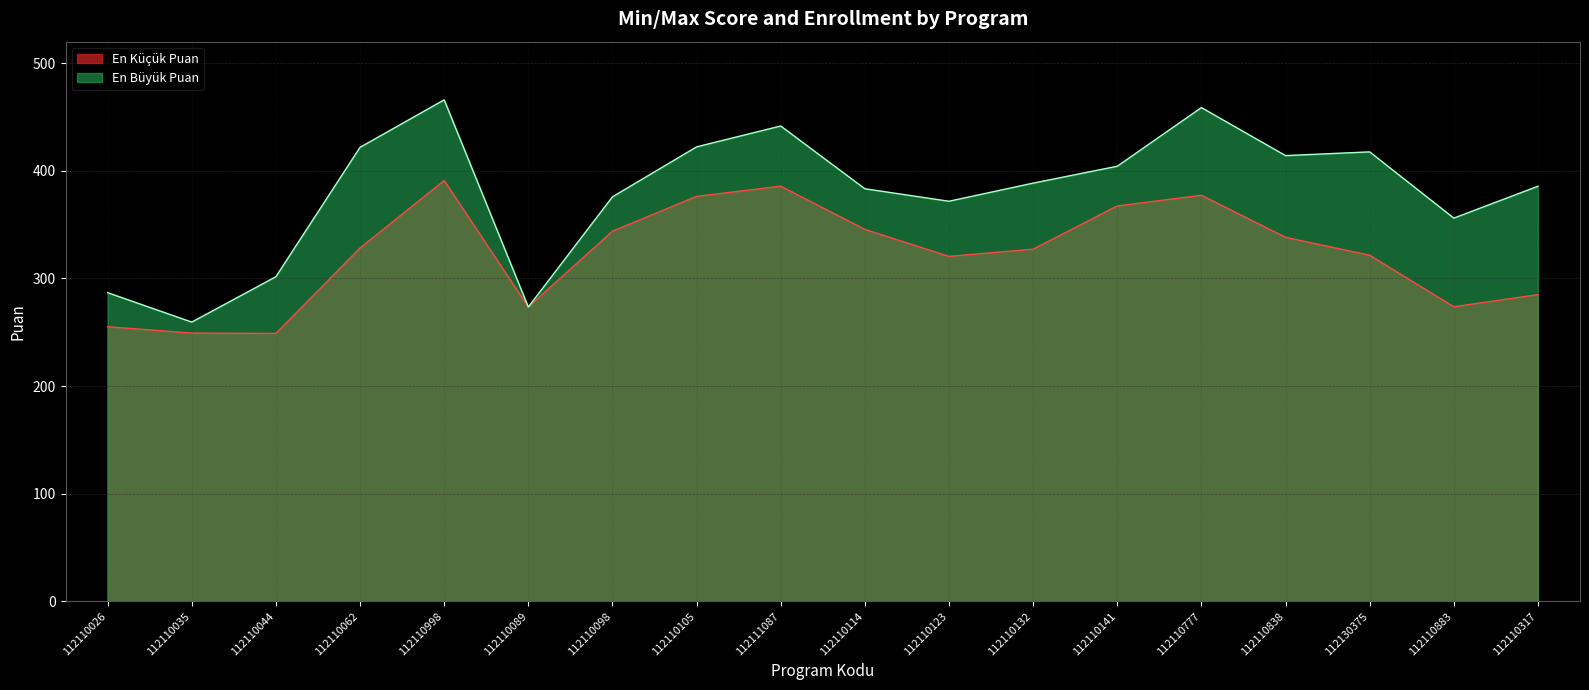

Reading right to left, transcribe all the data shown in this chart.

En Küçük Puan: 285.0	273.7	321.6	338.3	377.3	367.4	327.2	320.5	345.6	385.8	376.3	343.9	273.5	391.0	328.3	248.9	249.3	255.2
En Büyük Puan: 385.7	356.1	417.6	414.2	458.8	404.3	388.6	371.7	383.4	441.7	422.3	375.9	273.5	466.0	421.8	301.6	259.5	286.8